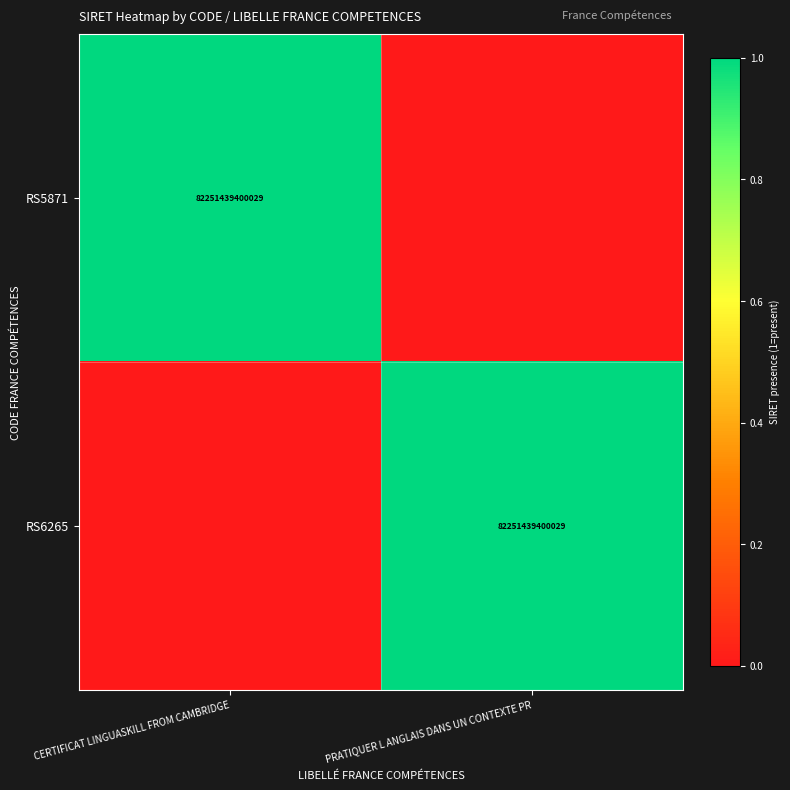

Is it true that RS5871 equals 47100731543983 at CERTIFICAT LINGUASKILL FROM CAMBRIDGE?

False